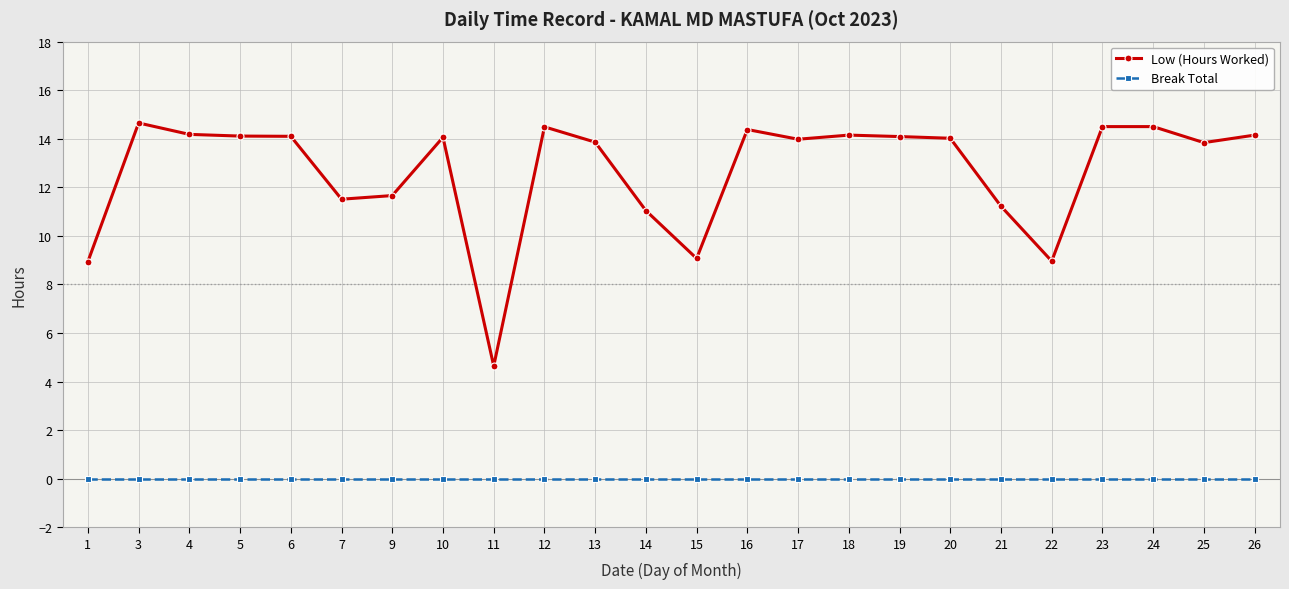

True or false: Low (Hours Worked) and Break Total intersect in this chart.

False